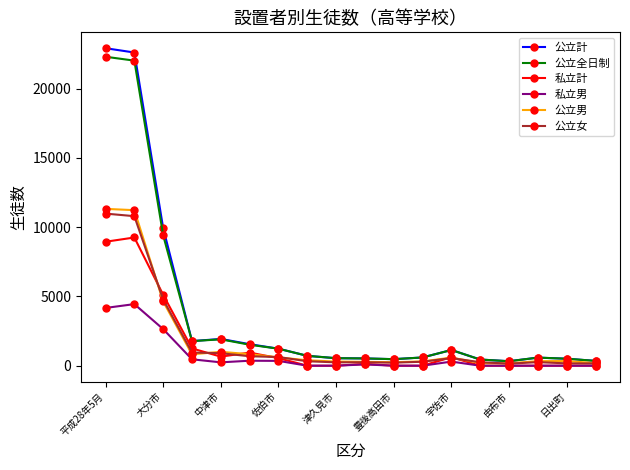

What are all the series names shown in the legend?

公立計, 公立全日制, 私立計, 私立男, 公立男, 公立女